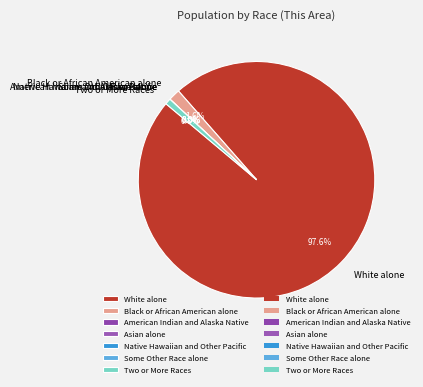

To the nearest percent, what portion does Two or More Races represent?

1%